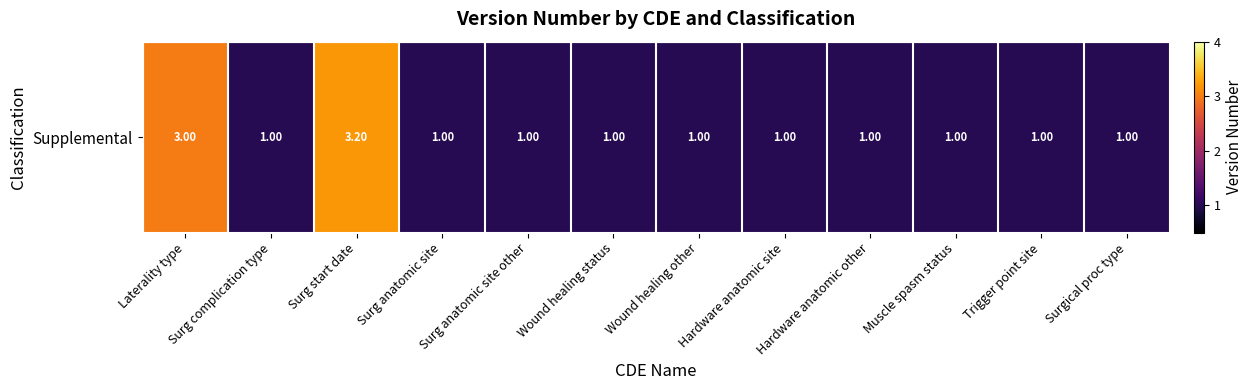

Which has a higher value, Muscle spasm status or Trigger point site?

Muscle spasm status